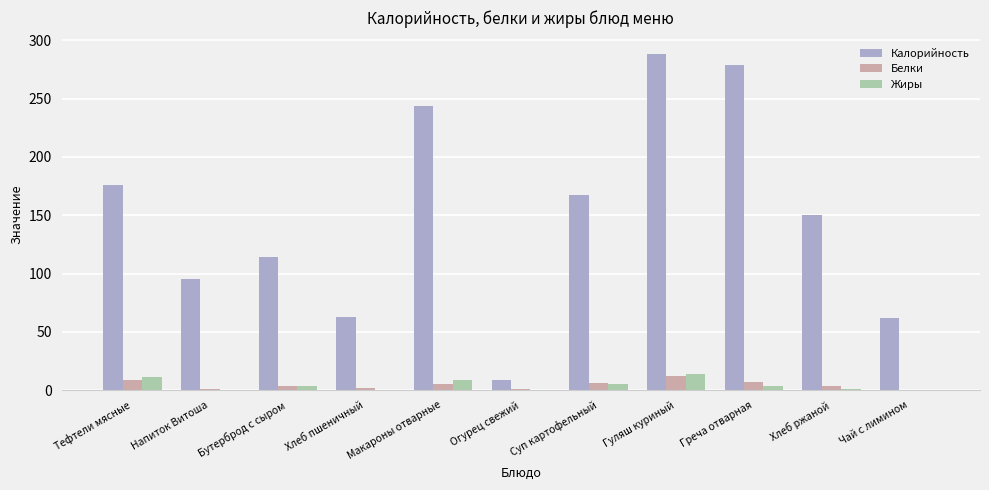

The value of Жиры at Огурец свежий is 0.0. True or false?

True